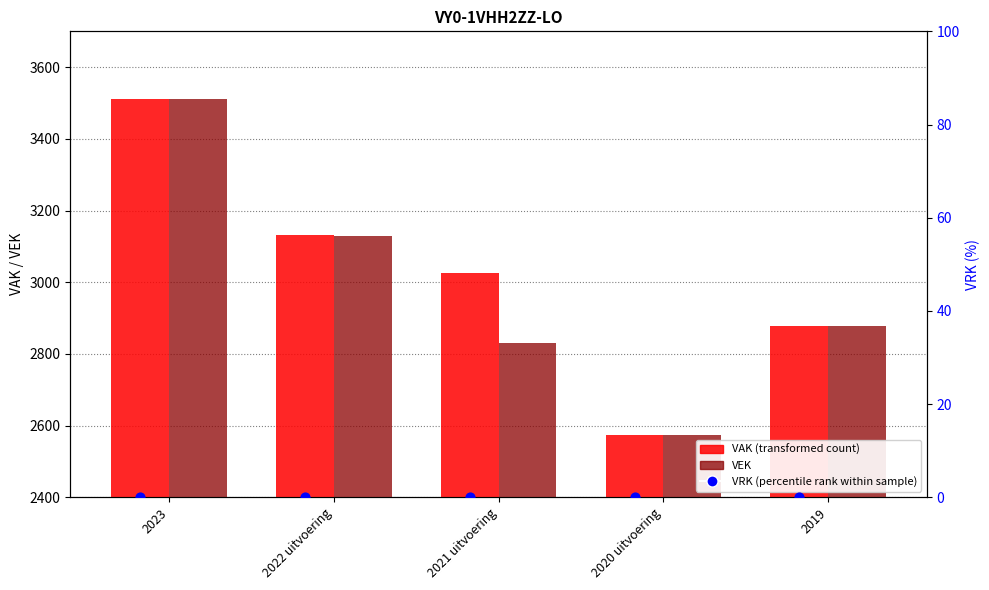

Which series contains the highest Y value?

VAK